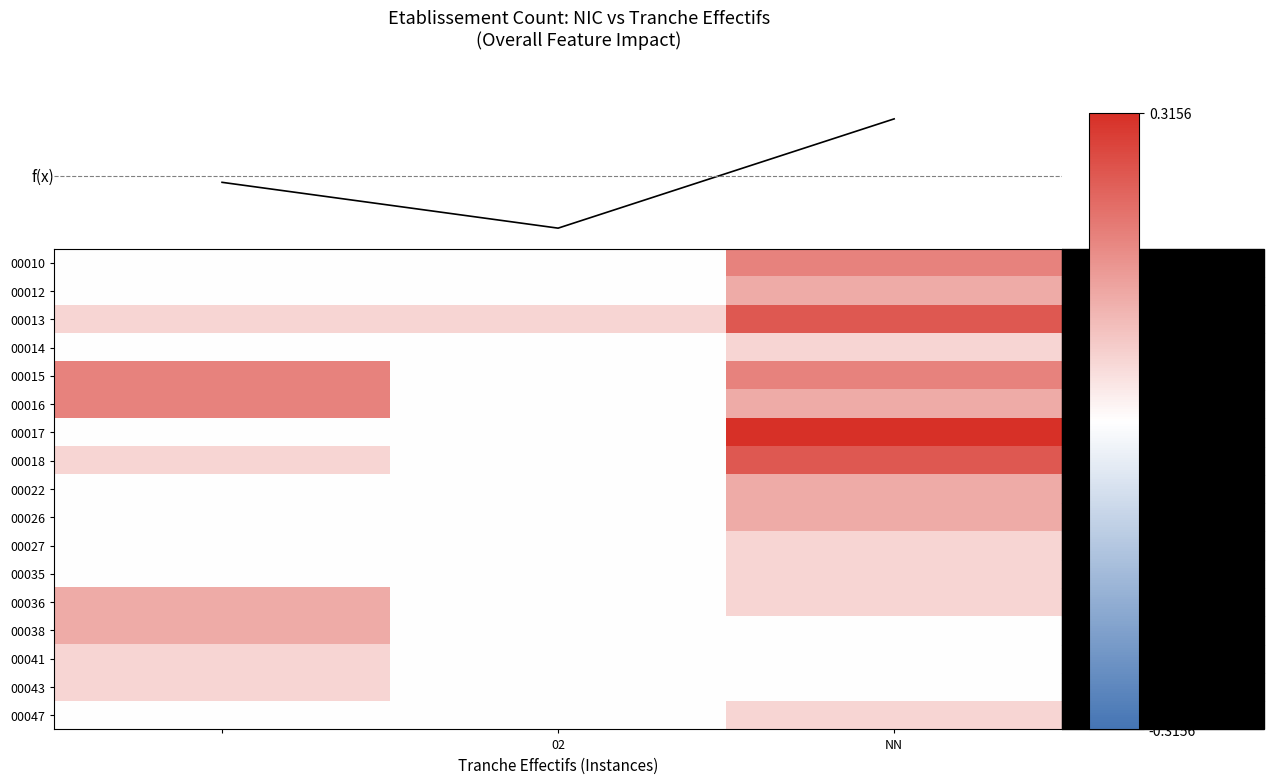

Rank the series by their maximum value, from lowest to highest.

00014, 00027, 00035, 00041, 00043, 00047, 00012, 00022, 00026, 00036, 00038, 00010, 00015, 00016, 00013, 00018, 00017, f(x)